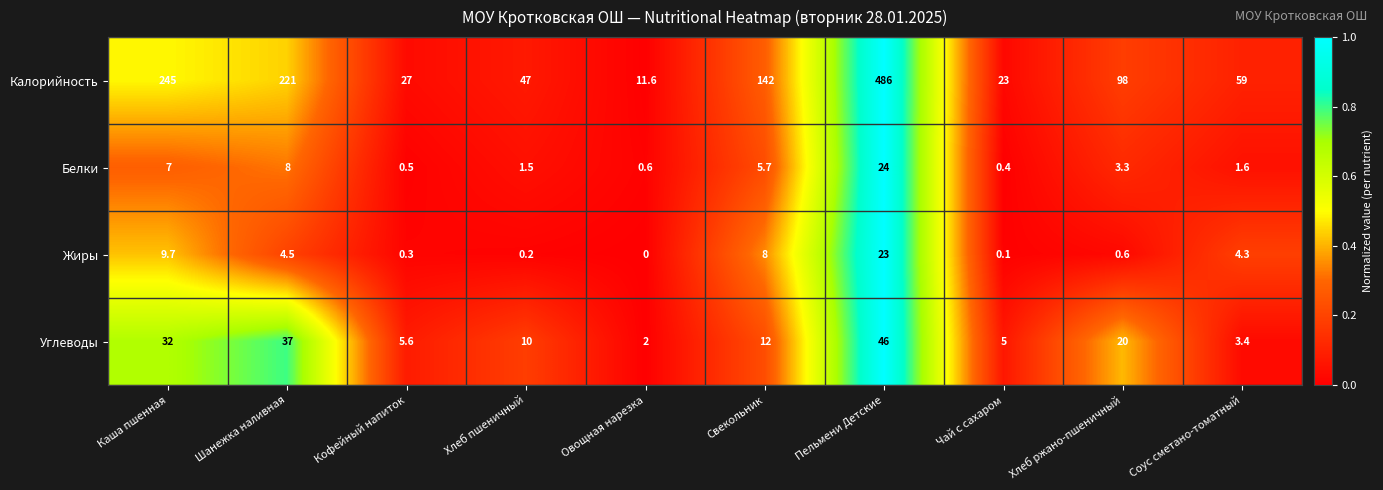

At Свекольник, list the series in order from largest to smallest.

Калорийность, Углеводы, Жиры, Белки